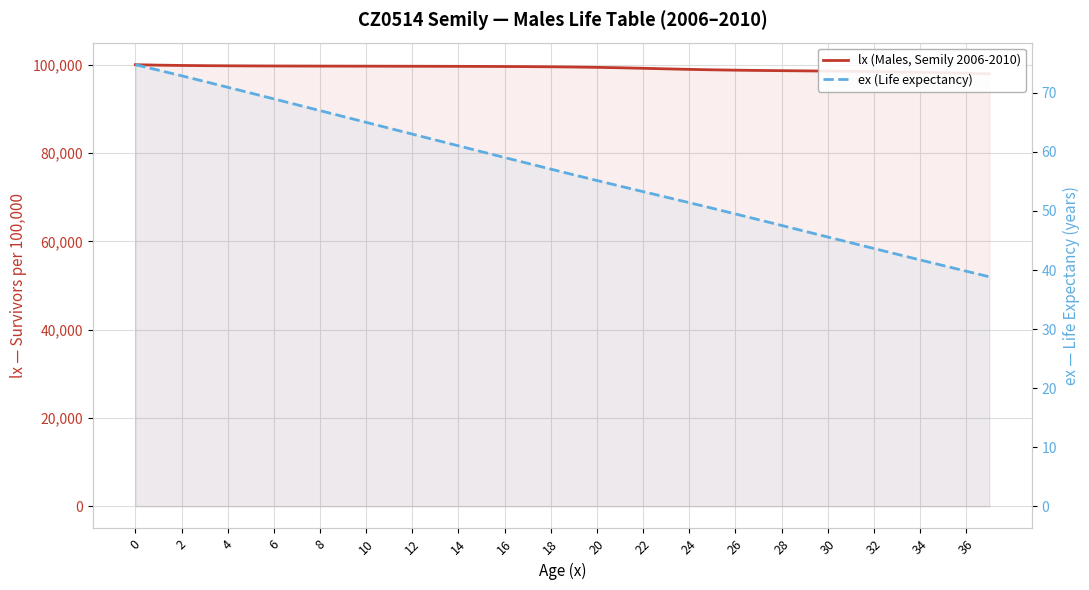

Which category has the lowest value across all series?

37